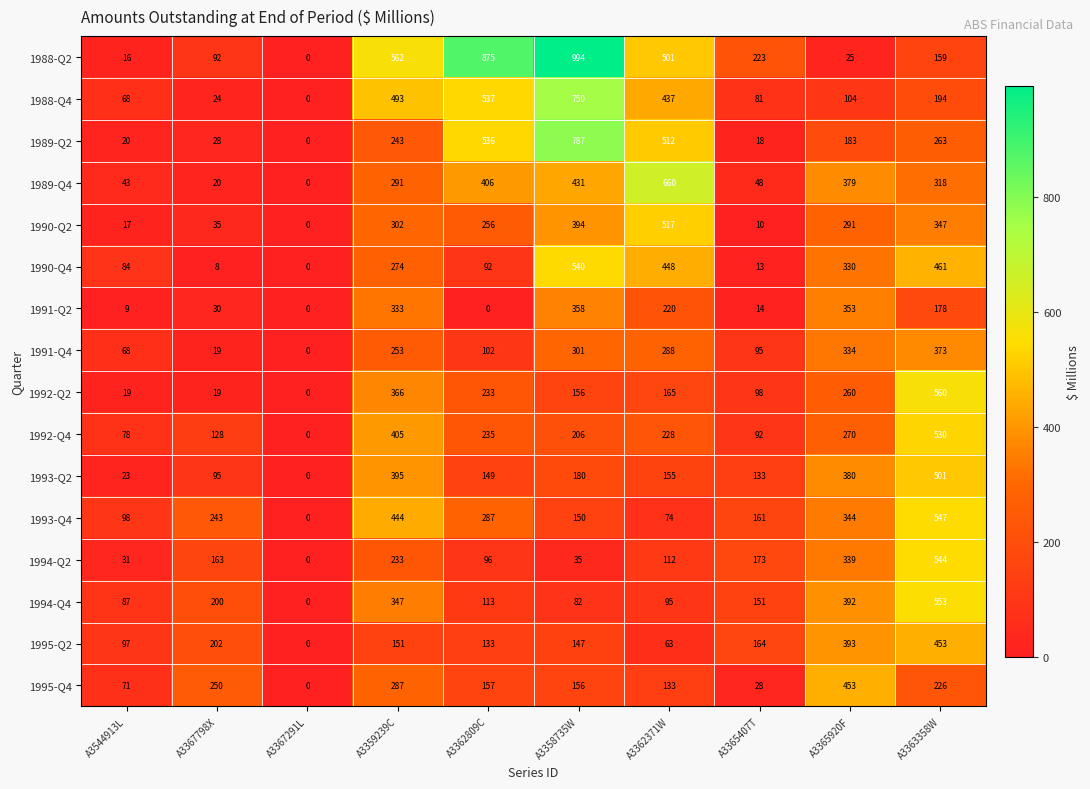

Which category has the highest value across all series?

A3358735W